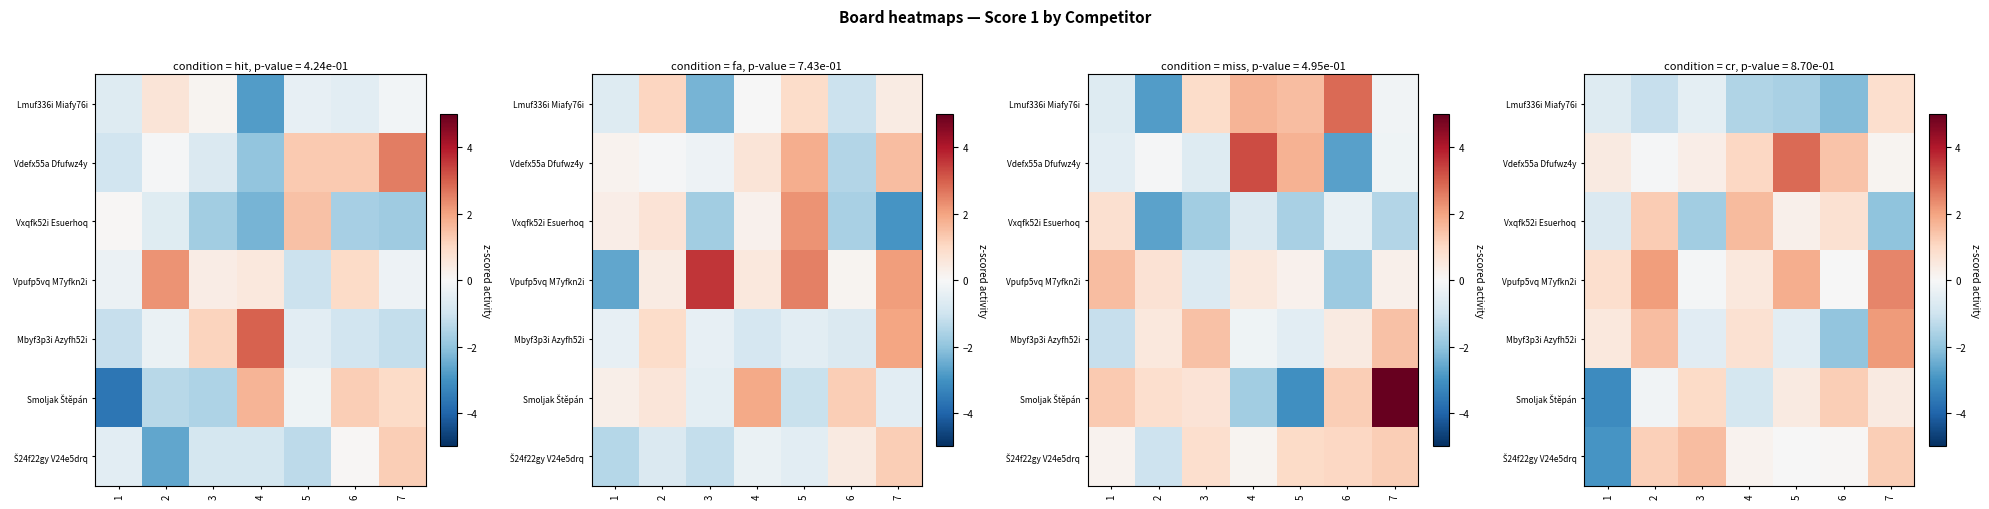

Rank the series by their maximum value, from highest to lowest.

Vdefx55a Dfufwz4y, Vpufp5vq M7yfkn2i, Mbyf3p3i Azyfh52i, Vxqfk52i Esuerhoq, Š24f22gy V24e5drq, Smoljak Štěpán, Lmuf336i Miafy76i